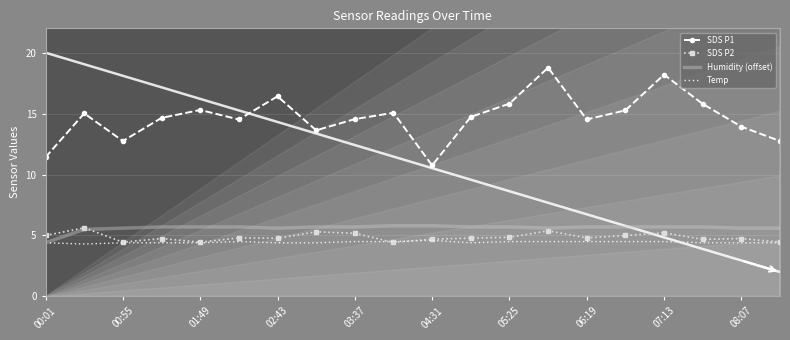

The value of Humidity (offset) at 07:13 is 5.7. True or false?

True